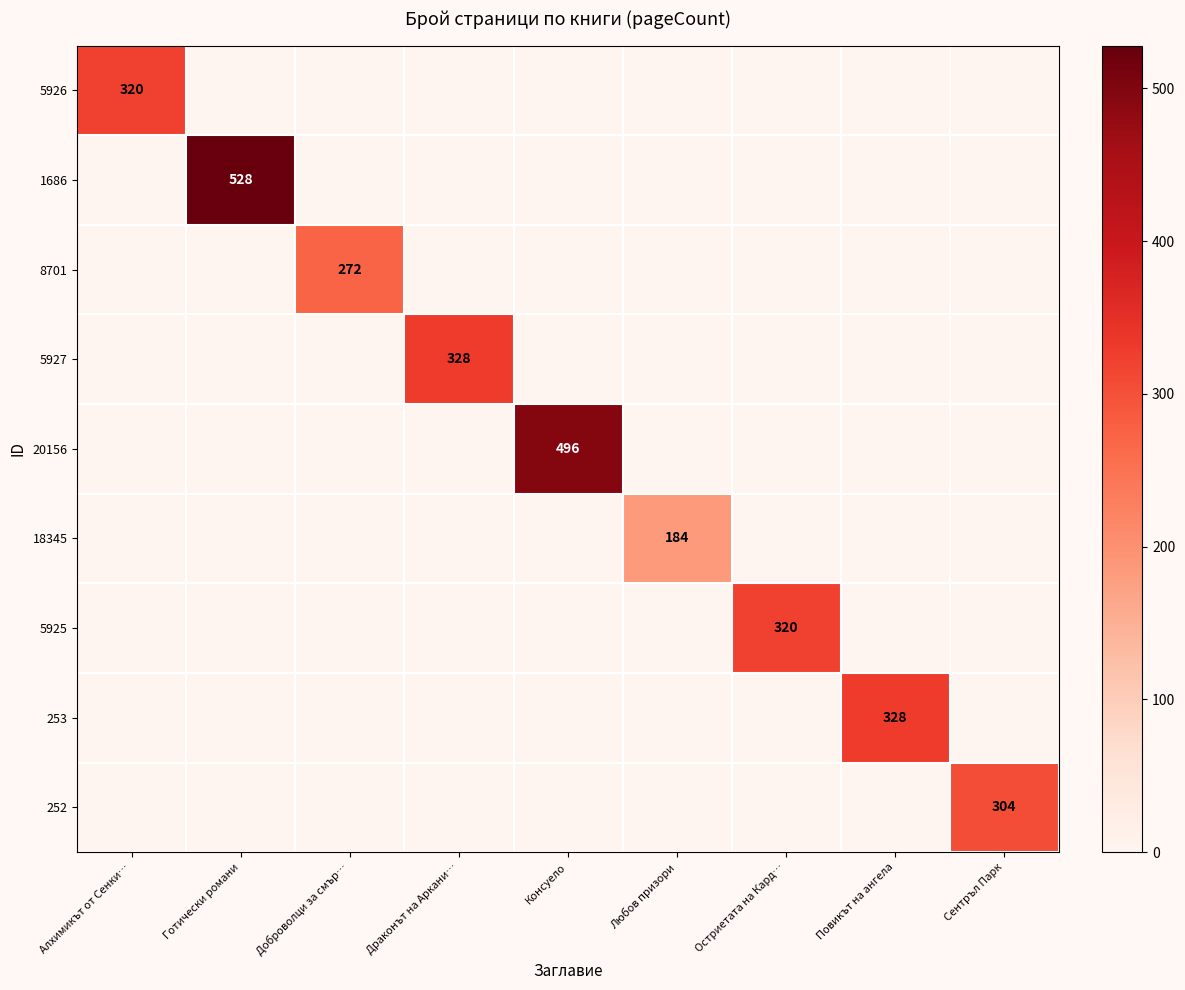

The 5926 series shows 511 at Алхимикът от Сенки…. True or false?

False